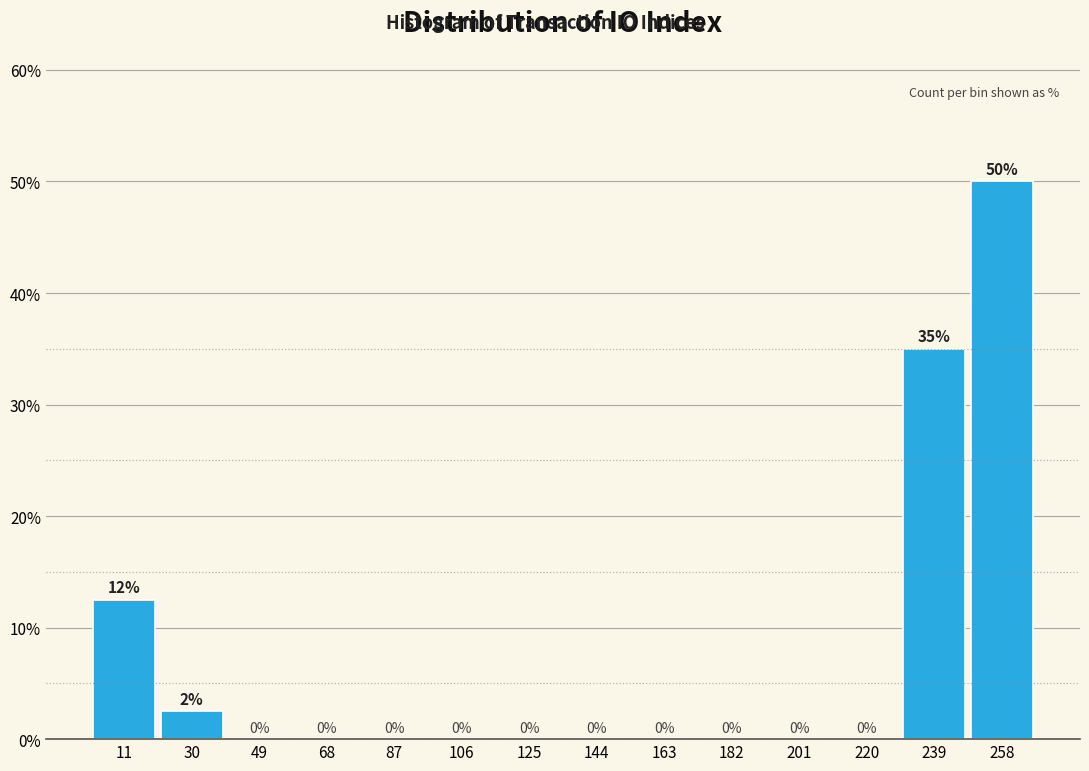

Over which range of the x-axis is the bar tallest?

248 to 268